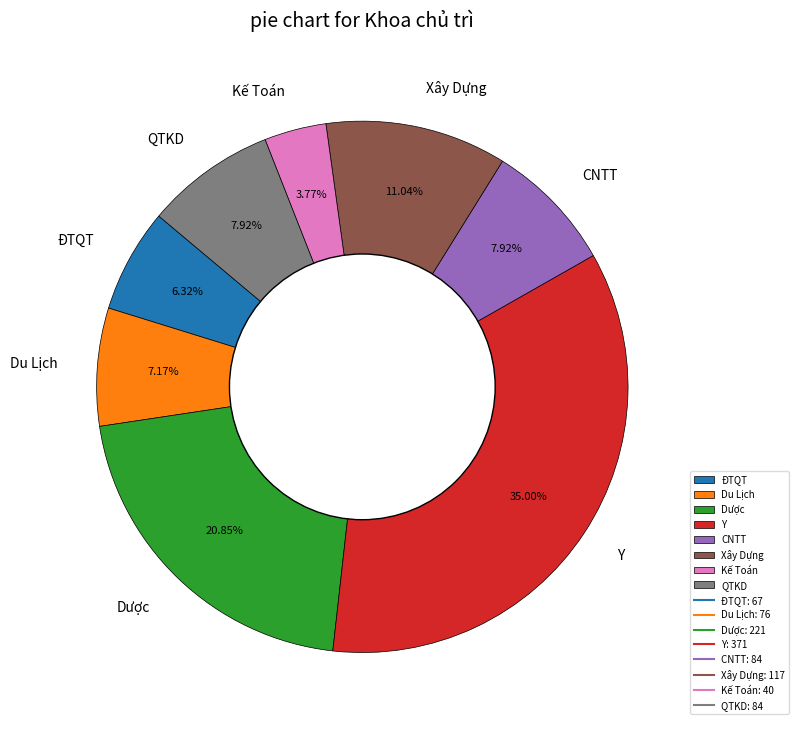

How much of the chart is everything except Du Lịch?

92.8%